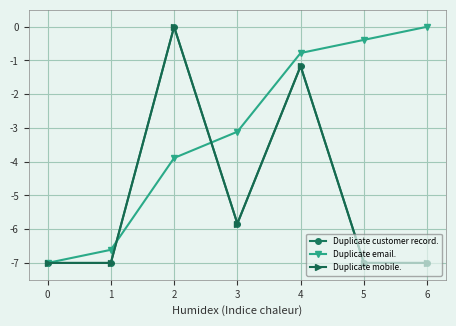

After their last crossing, which series has the higher values: Duplicate email. or Duplicate customer record.?

Duplicate email.